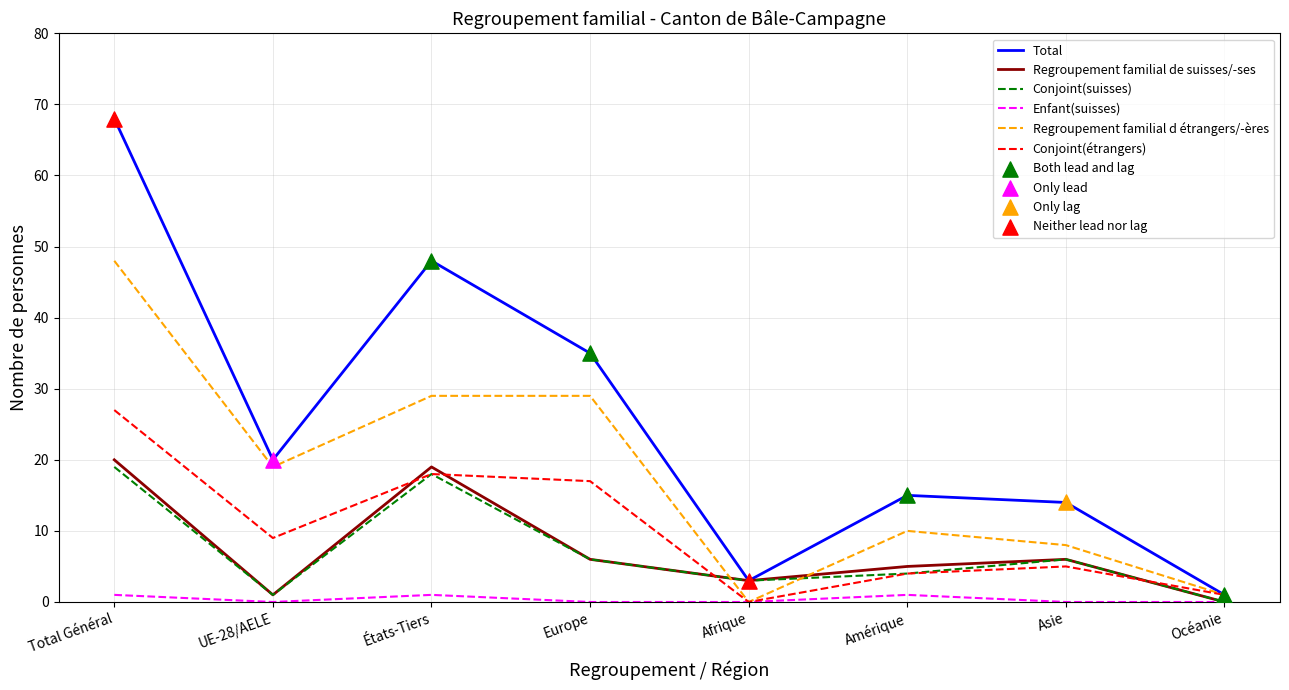

At how many categories does at least one series exceed 37?

2